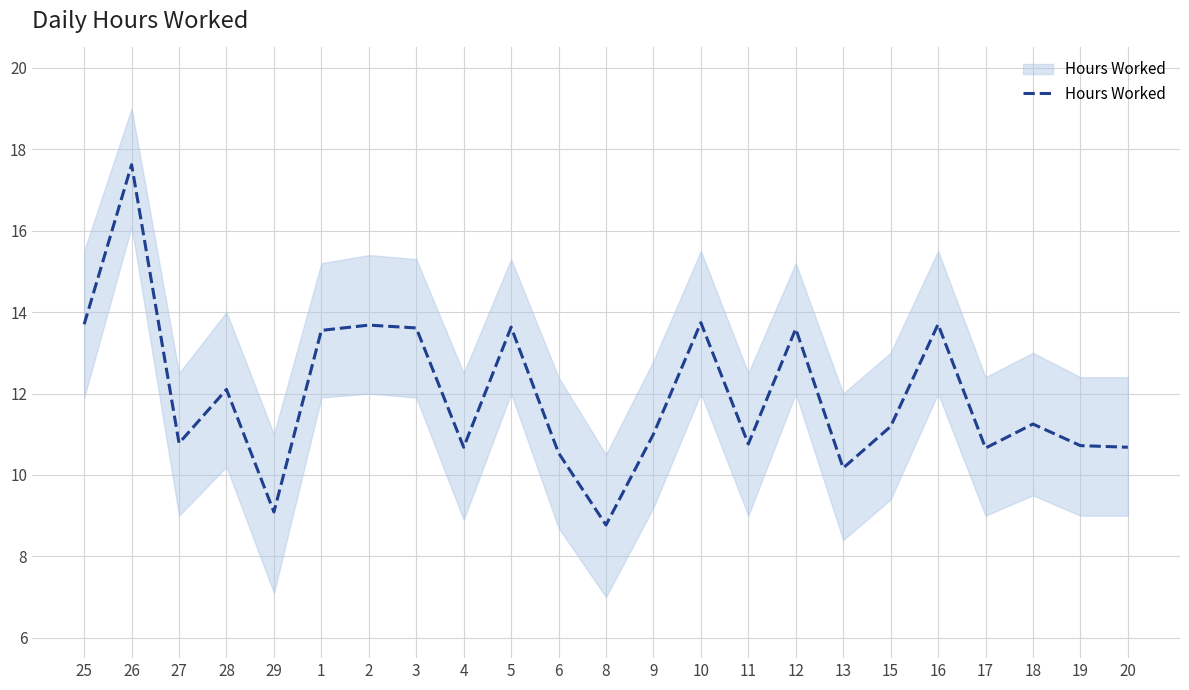

How many interior local peaks (higher than both neighbors) does the data have?

8